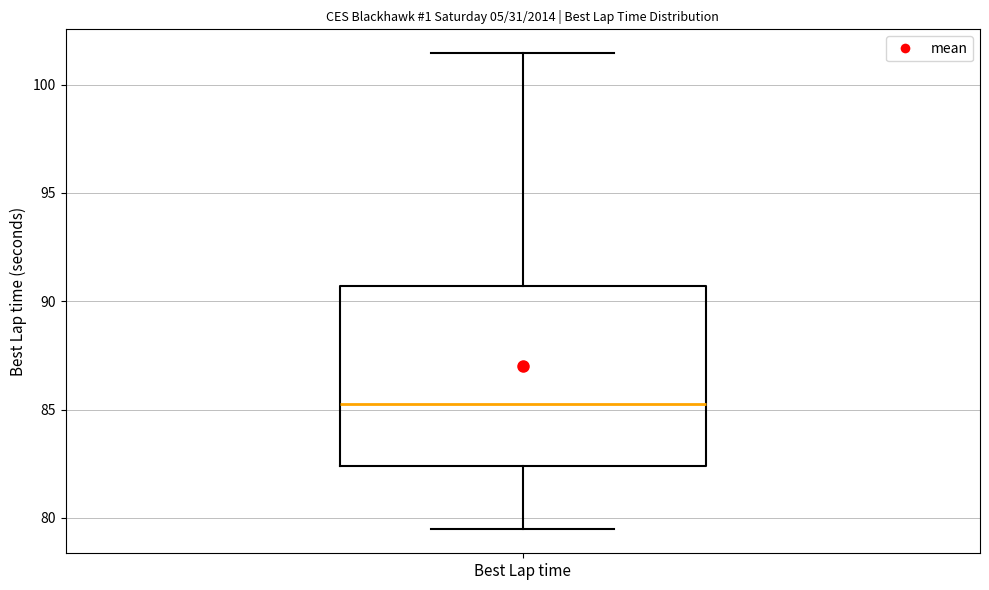

Where is the upper edge of the box for Best Lap time on the y-axis? The values are not printed on the chart, so give them approximately, as read against the axis.

90.5